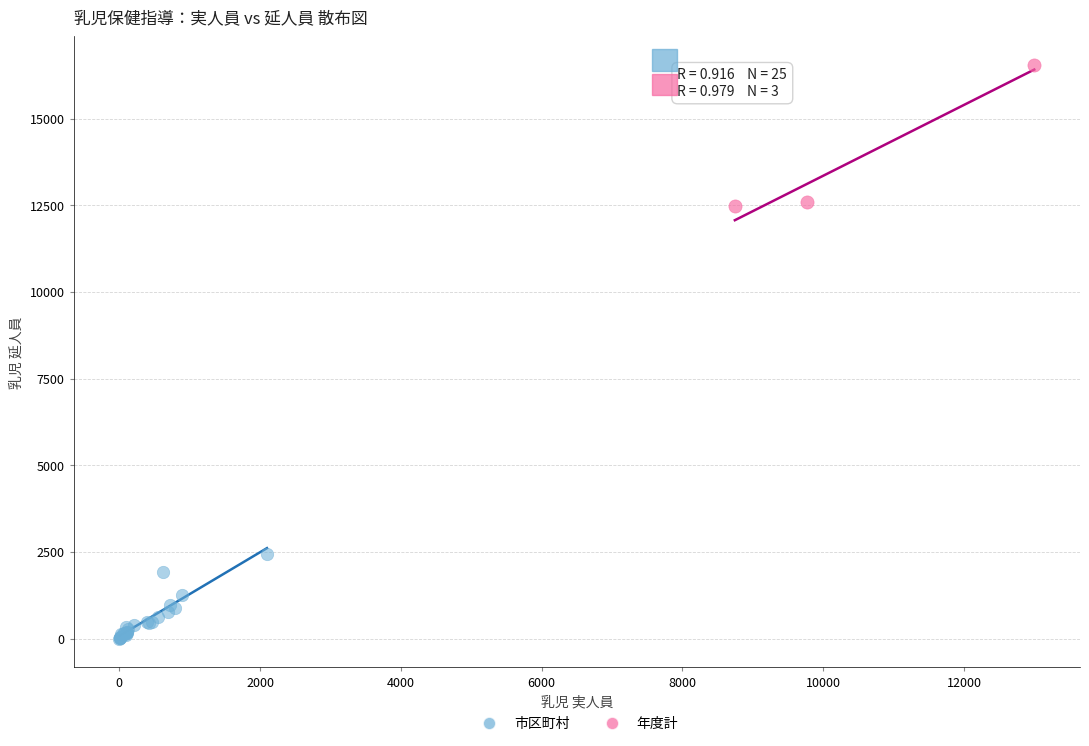

Which series has the largest Y range (max minus min)?

年度計